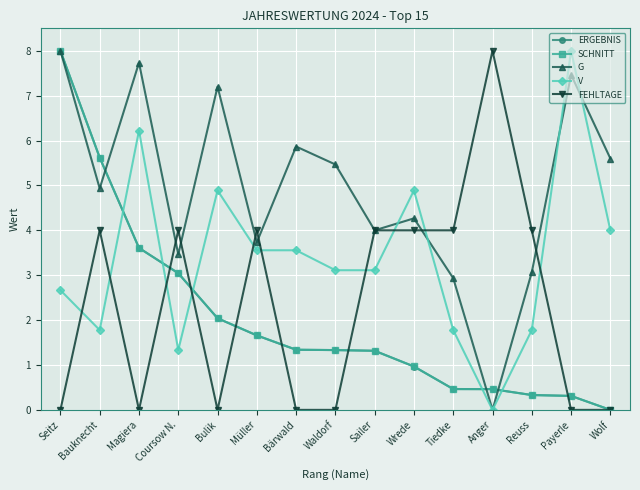

What is the maximum value shown in the chart?

8.0